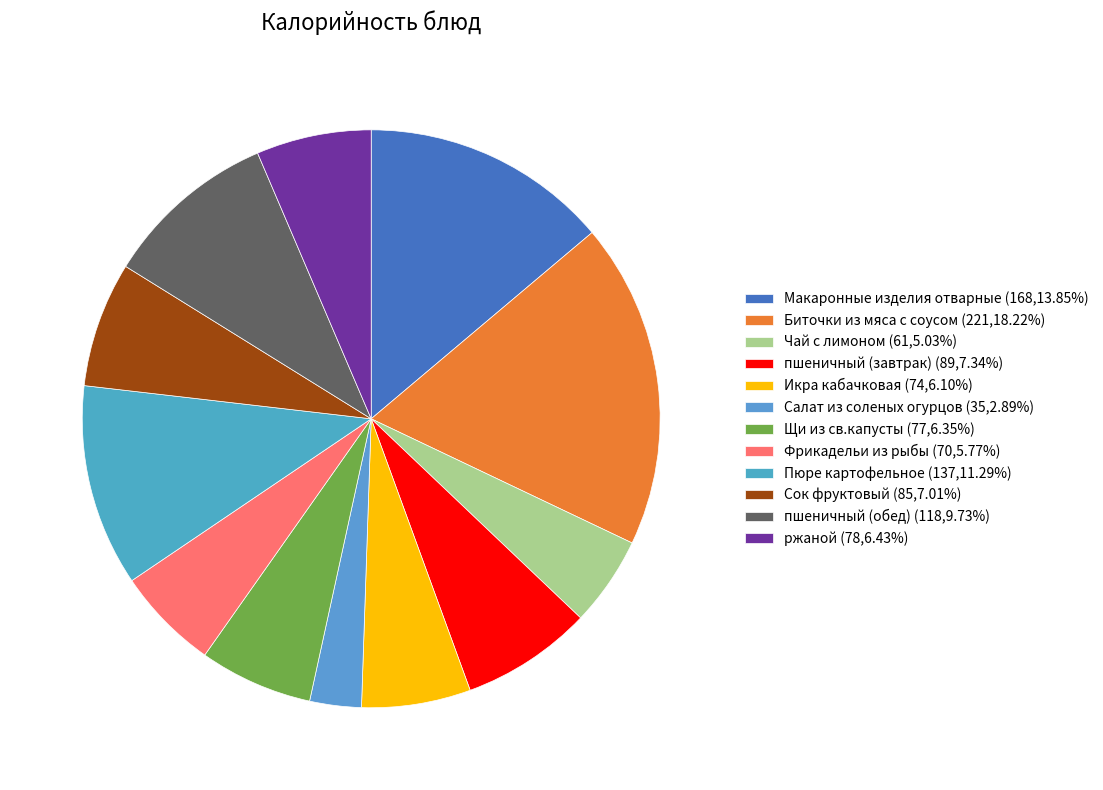

True or false: пшеничный (завтрак) accounts for 7% of the total.

True